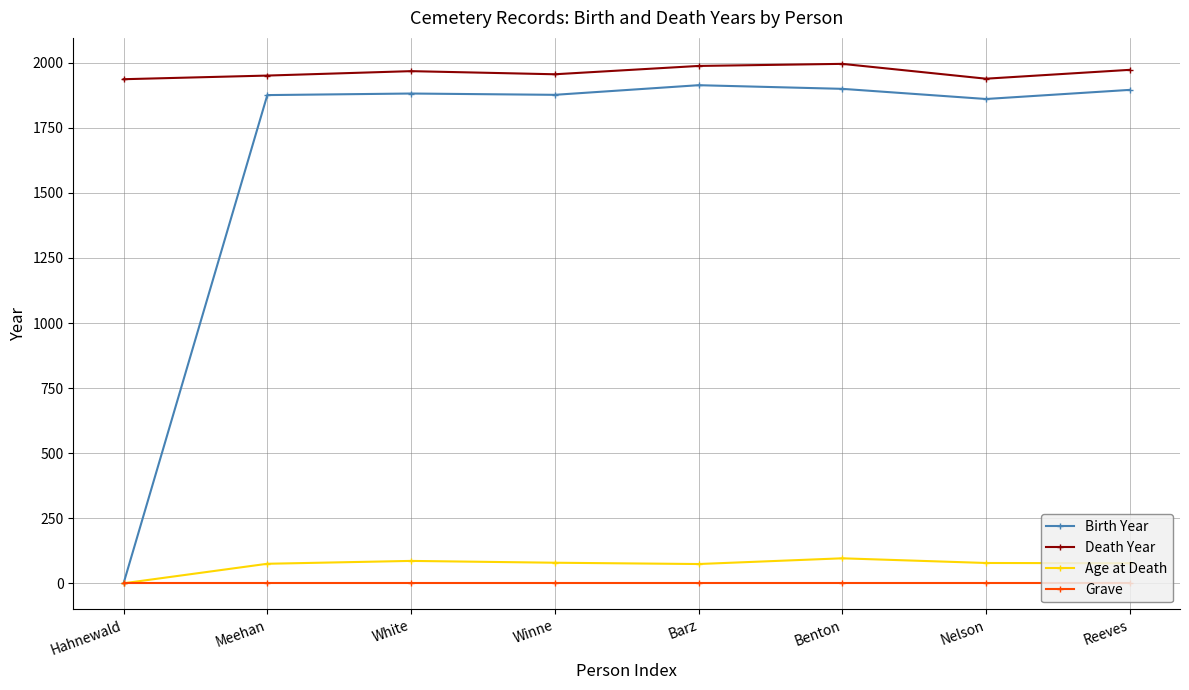

How many lines are shown in the chart?

4